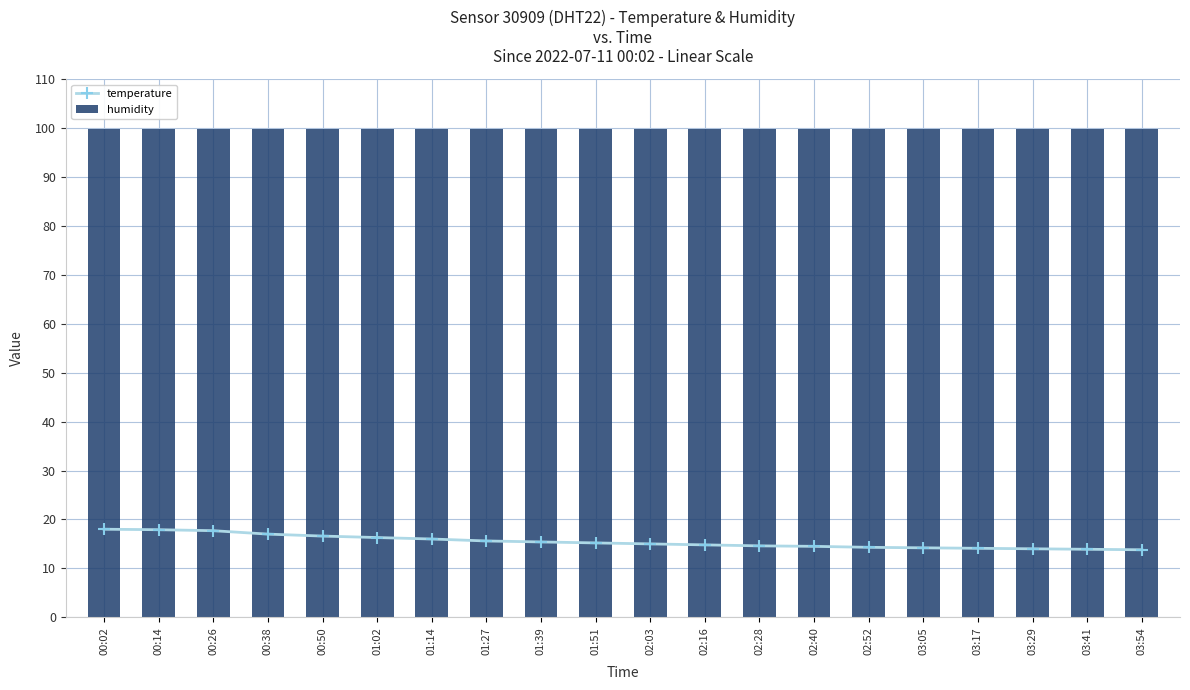

Rank the series by their maximum value, from lowest to highest.

temperature, humidity